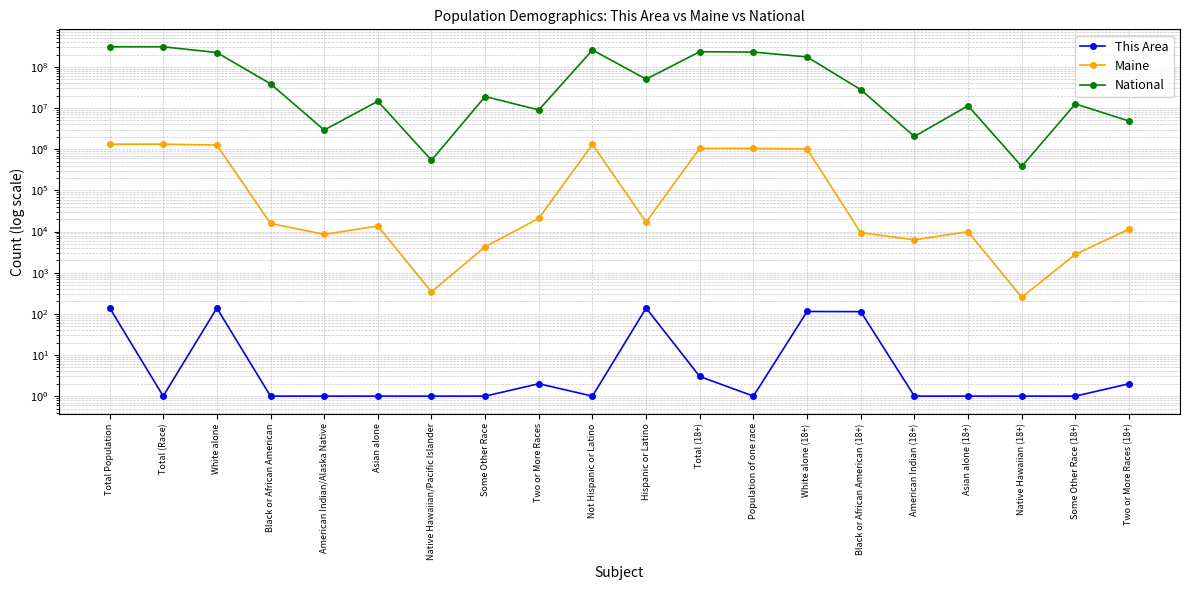

Where is the first local minimum for This Area?

Total (Race)